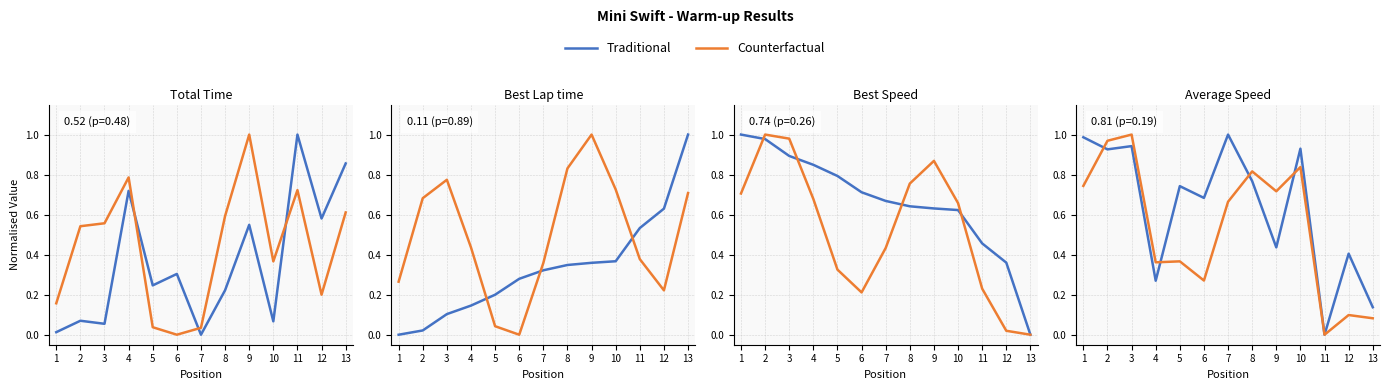

At which category is the sum across all series the highest?

3